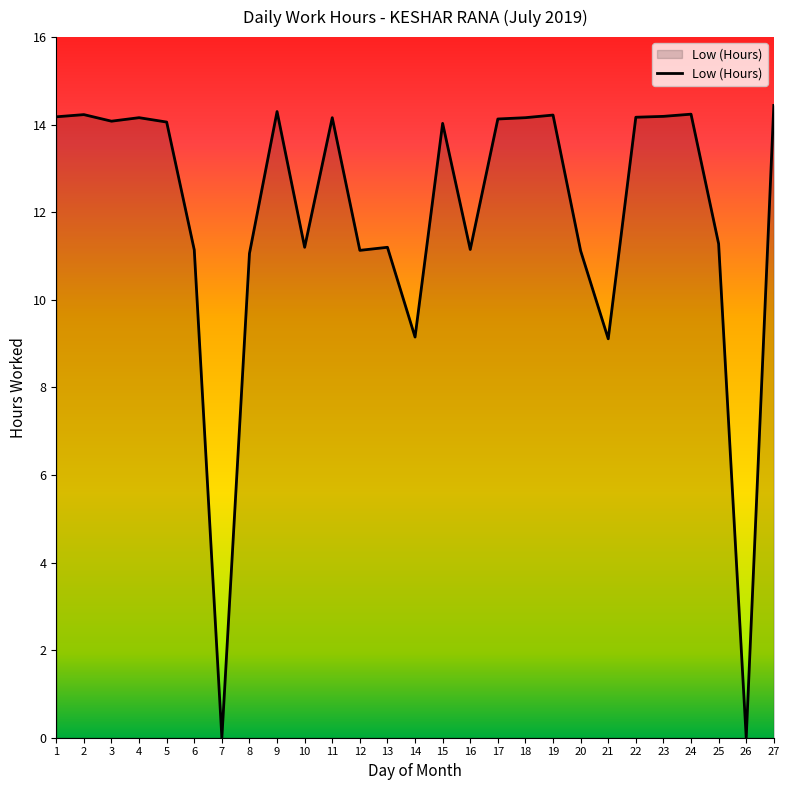

What is the difference between the maximum and minimum values?

14.4